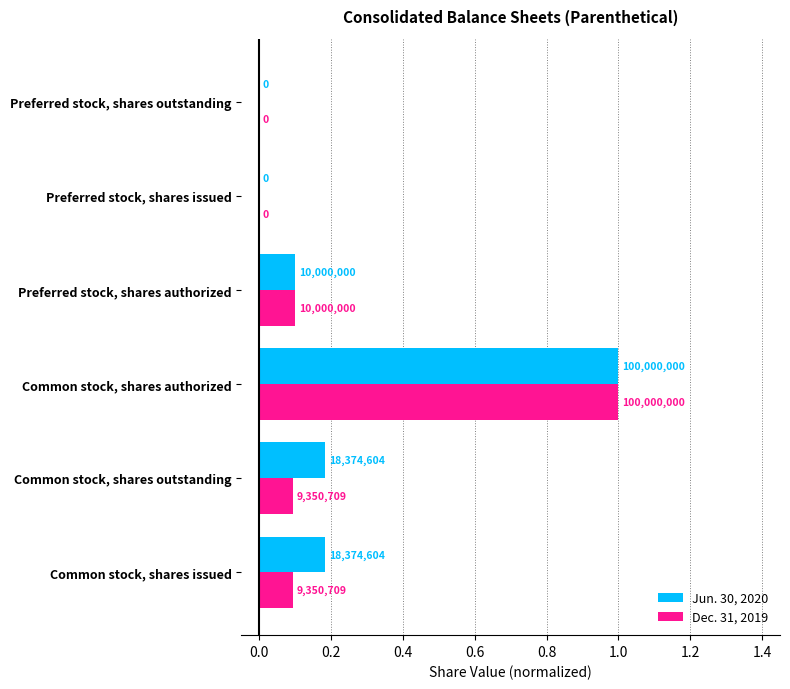

What are all the series names shown in the legend?

Jun. 30, 2020, Dec. 31, 2019